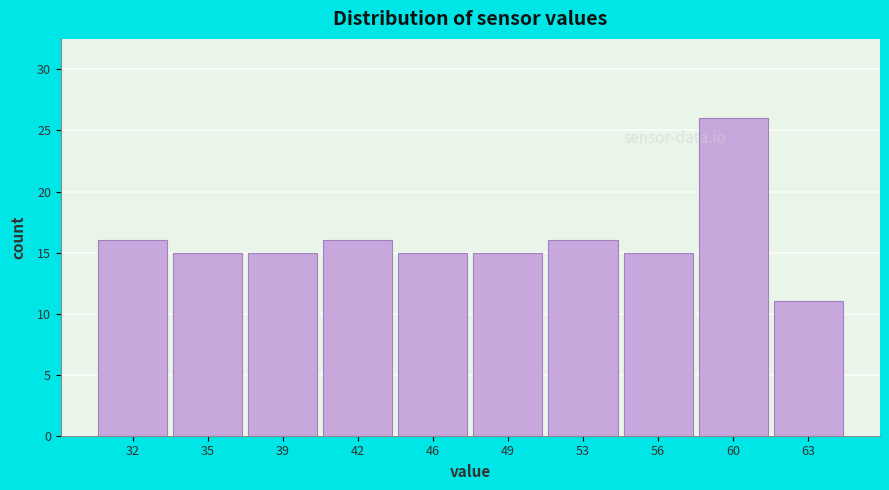

Reading right to left, list all the values displayed in this chart.

11	26	15	16	15	15	16	15	15	16